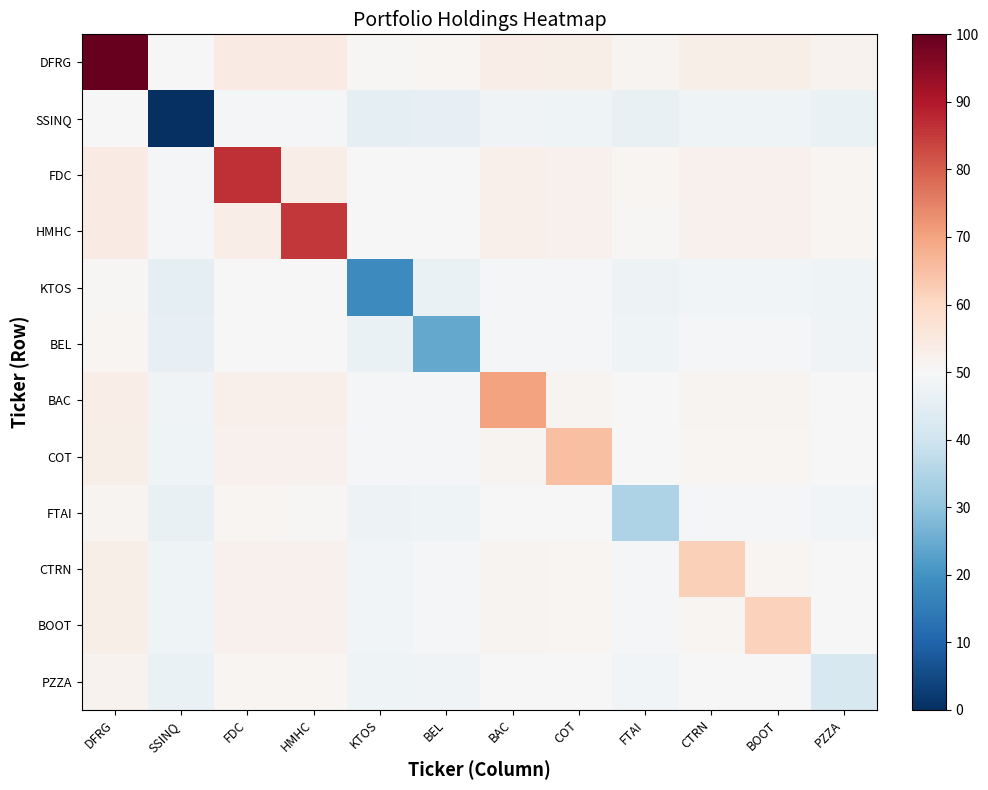

What is the total value across all series at BEL?

561.0